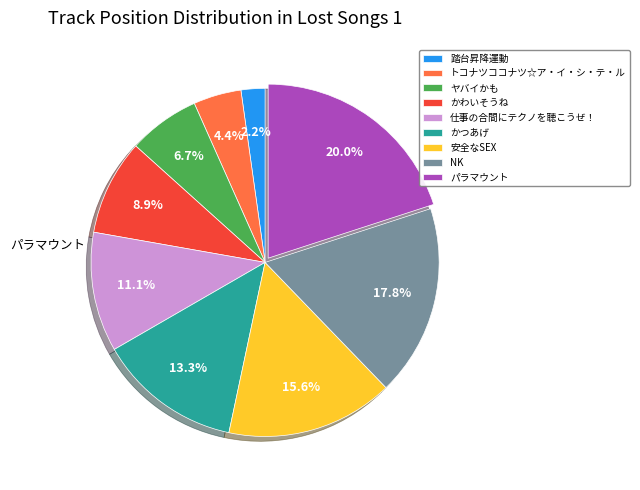

To the nearest percent, what percentage of the pie is パラマウント?

20%